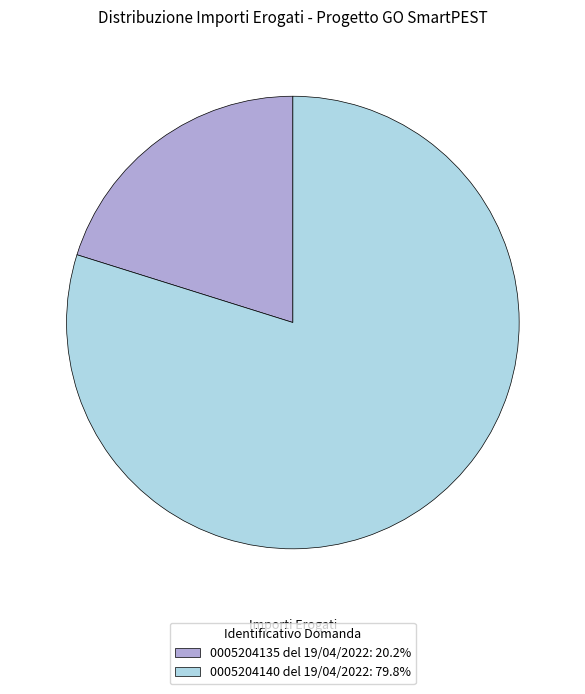

Does 0005204135 del 19/04/2022: 20.2% account for over 50% of the chart?

No